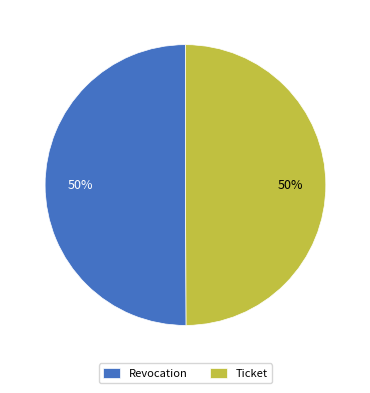

True or false: Revocation accounts for 50% of the total.

True